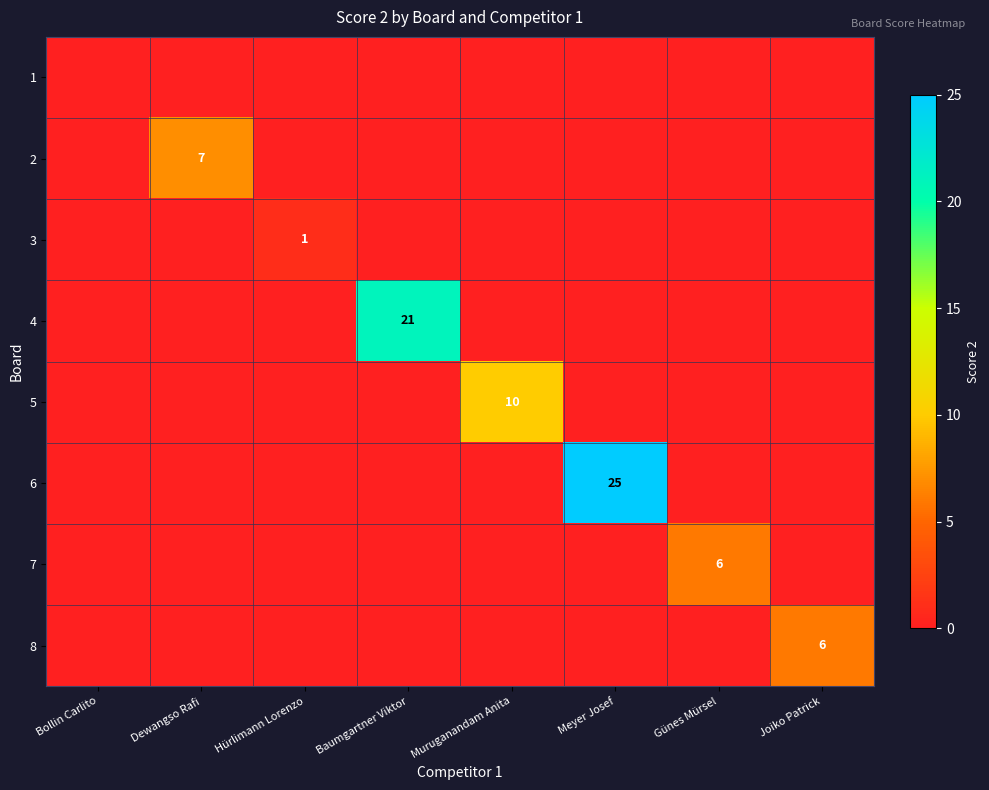

Is it true that 8 equals 4 at Joiko Patrick?

False